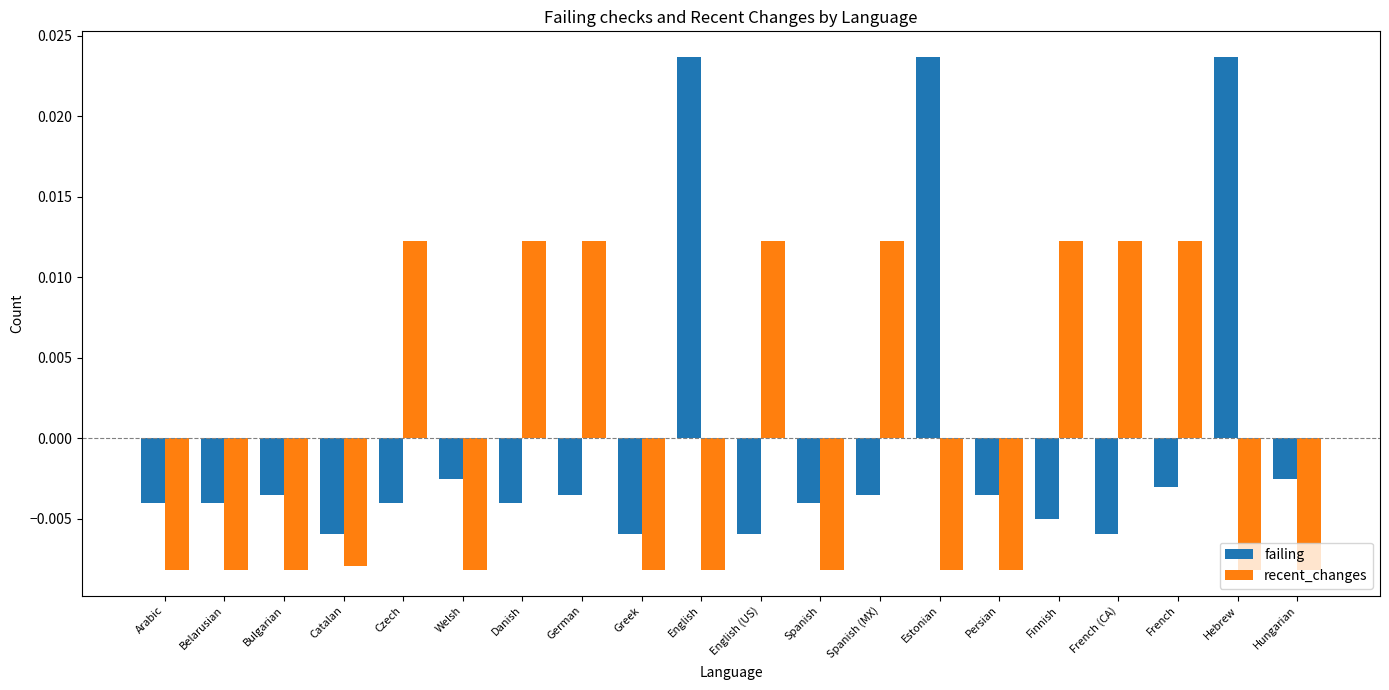

How many series are shown in this chart?

2